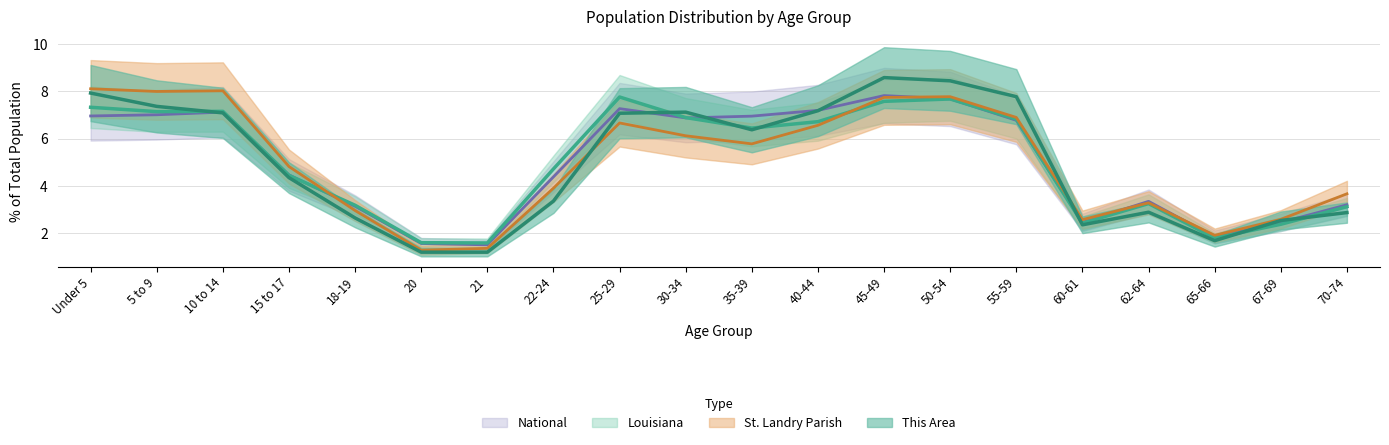

At which category is the sum across all series the highest?

45-49